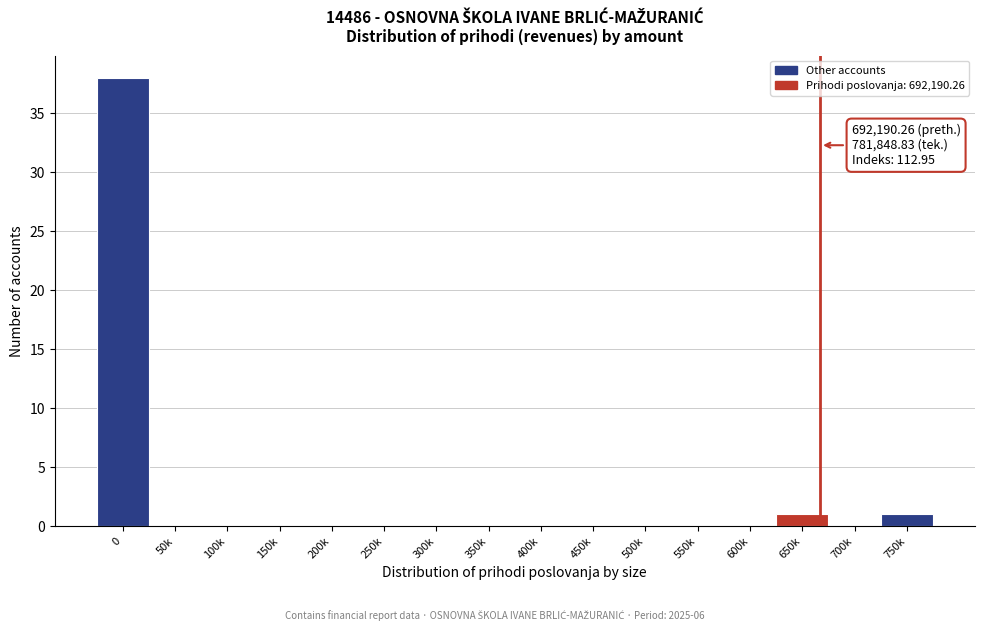

Reading left to right, list all the values displayed in this chart.

0=38	50k=0	100k=0	150k=0	200k=0	250k=0	300k=0	350k=0	400k=0	450k=0	500k=0	550k=0	600k=0	650k=1	700k=0	750k=1